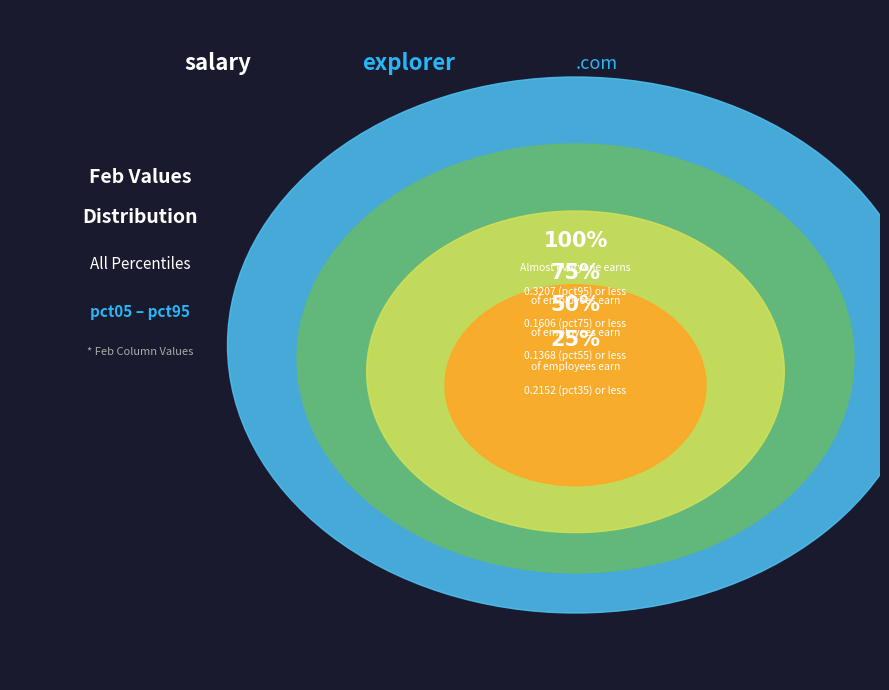

Is it true that pct65 is 1% of the pie?

False